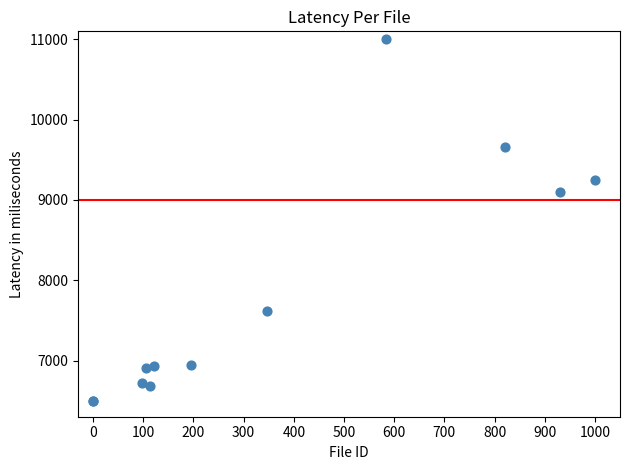

What Y value in the scatter plot is closest to 8750?

9096.8